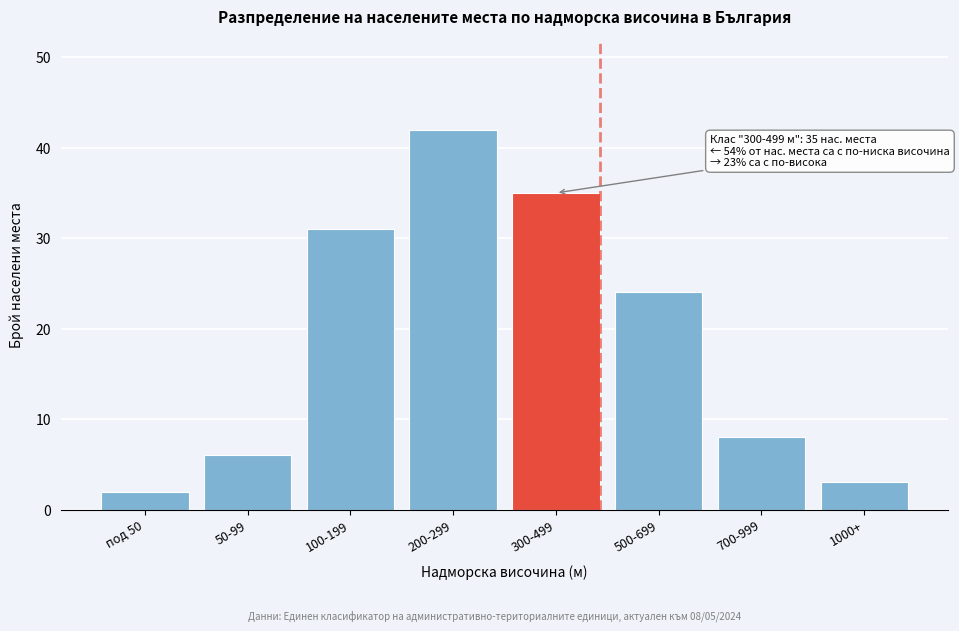

Reading left to right, list all the values displayed in this chart.

2	6	31	42	35	24	8	3